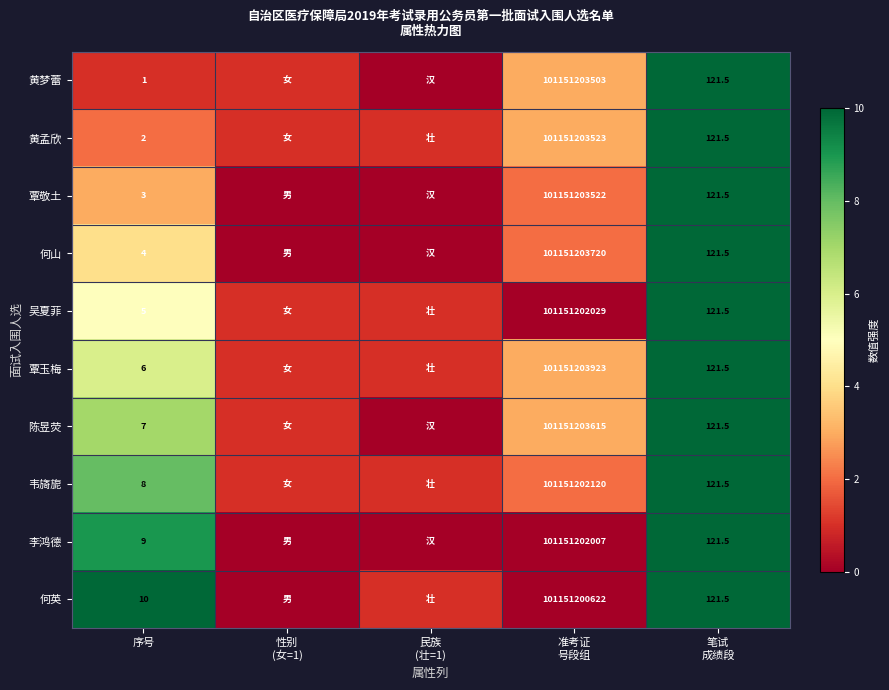

True or false: 何山 has a value of 0 at 性别 (女=1).

True